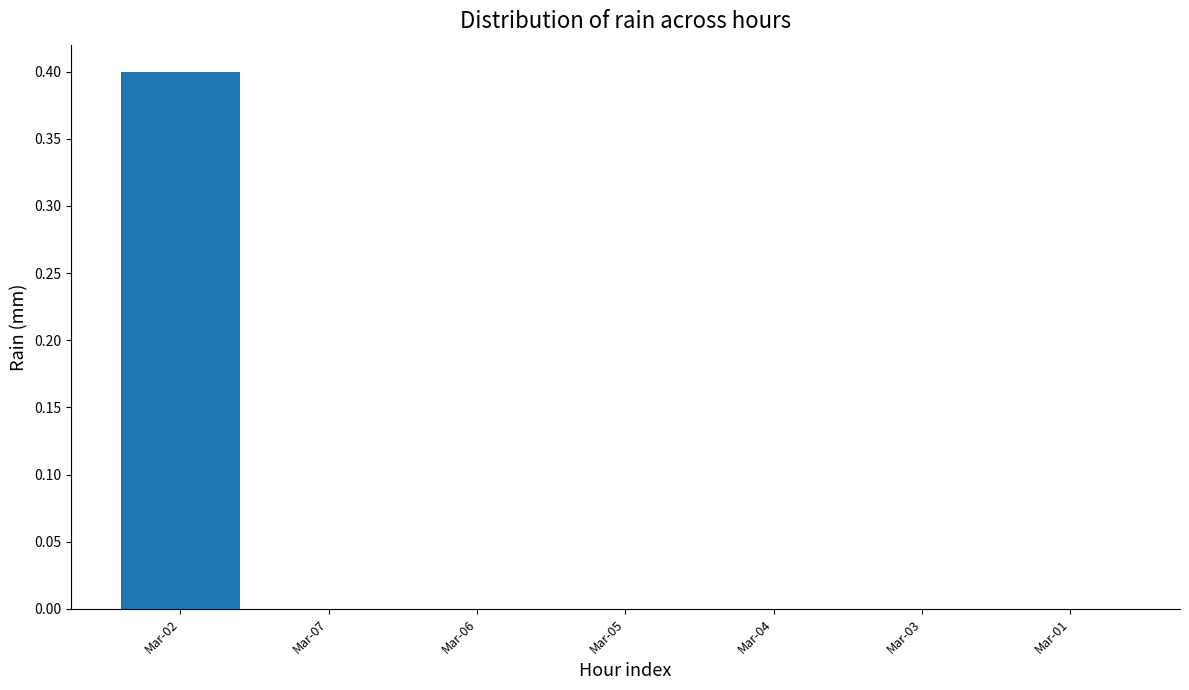

What is the sum of all values?

0.4